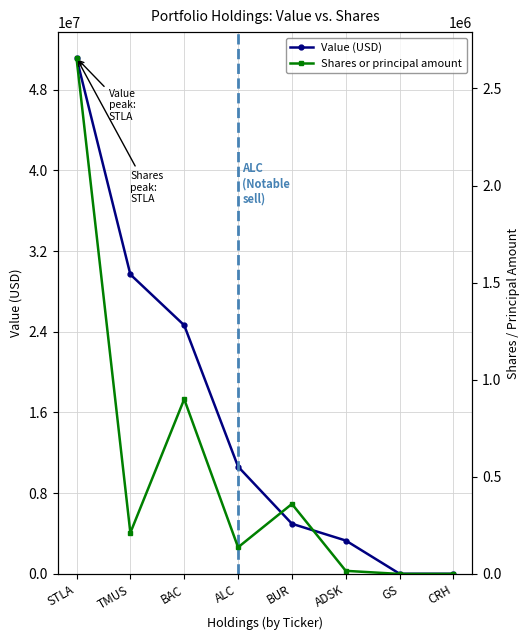

True or false: Value (USD) and Shares or principal amount intersect in this chart.

False